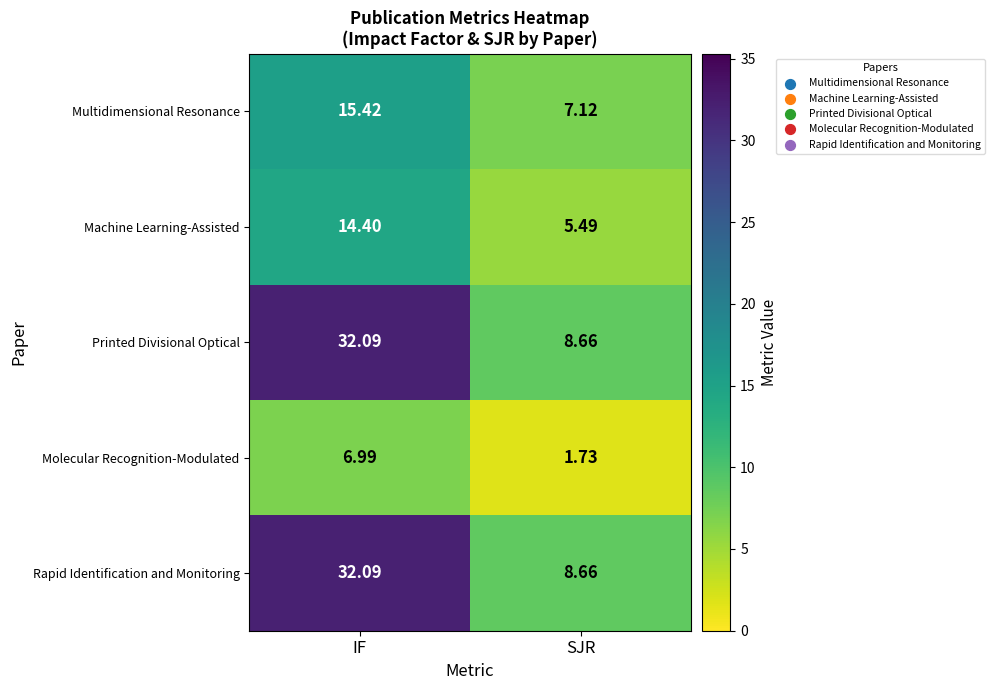

What is the spread (max minus min) of values at IF?

25.1